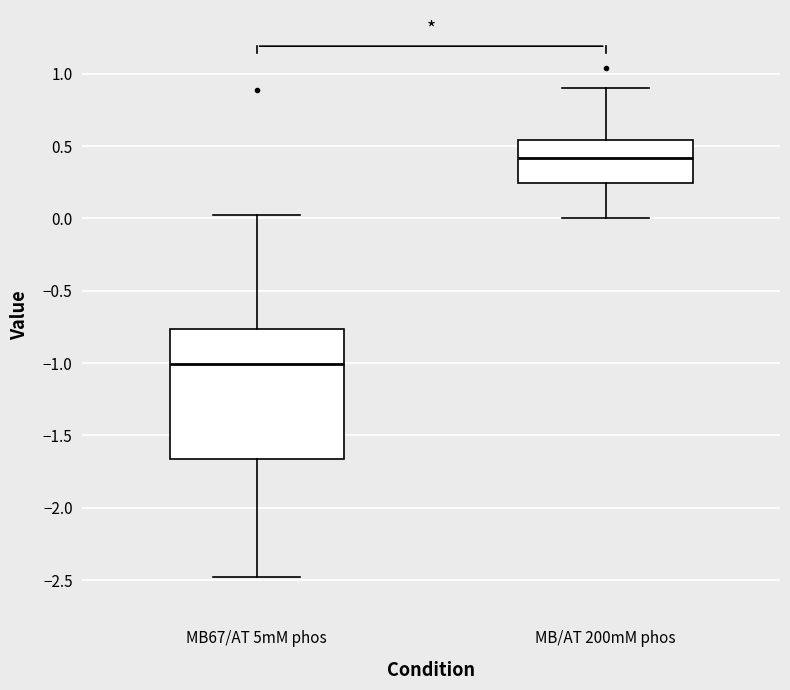

Which box's median line is the highest?

MB/AT 200mM phos